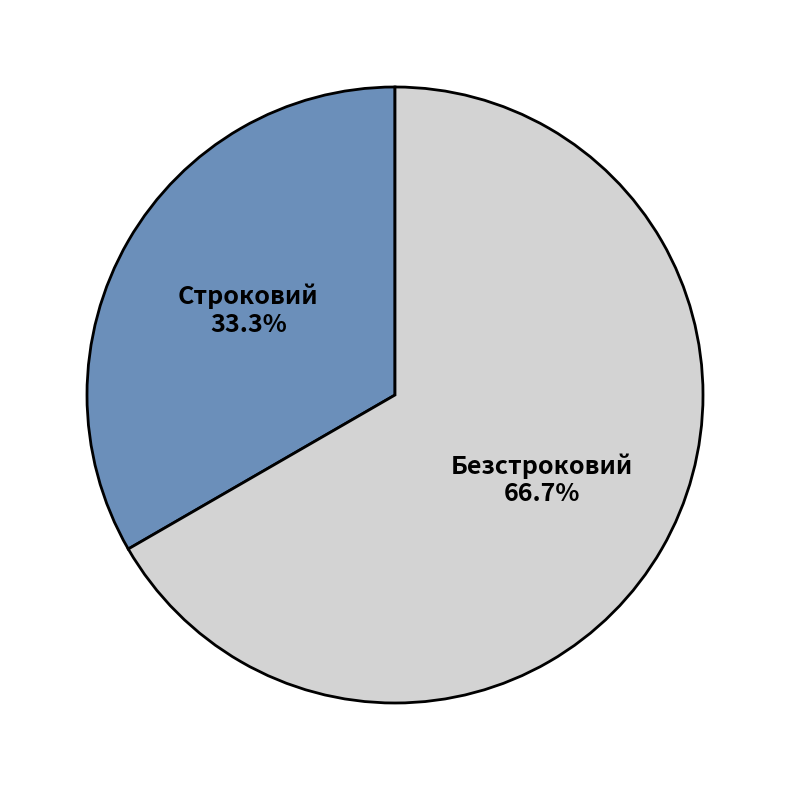

Approximately how many times larger is the value at Строковий compared to Безстроковий?

0.5